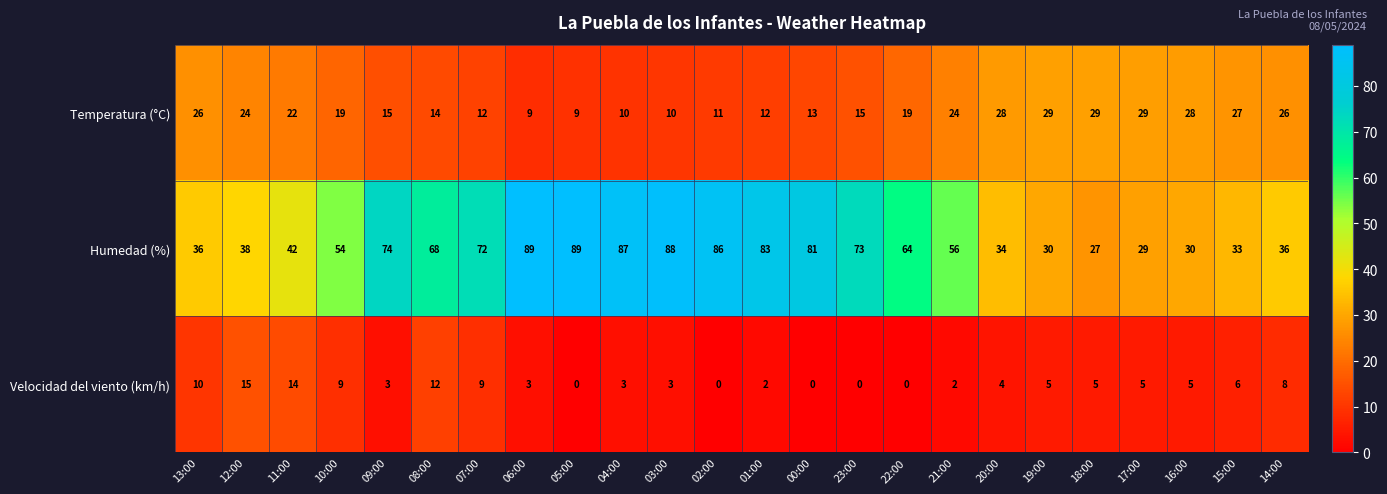

What is the sum of the Velocidad del viento (km/h) values at 23:00 and 07:00?

9